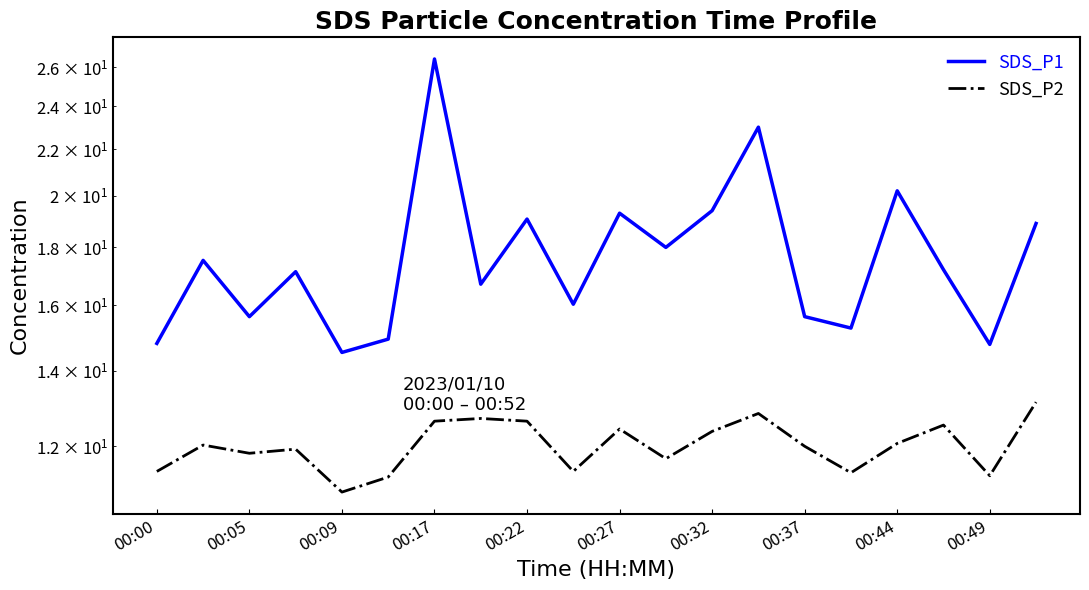

Is it true that SDS_P1 equals 18.9 at 19?

True